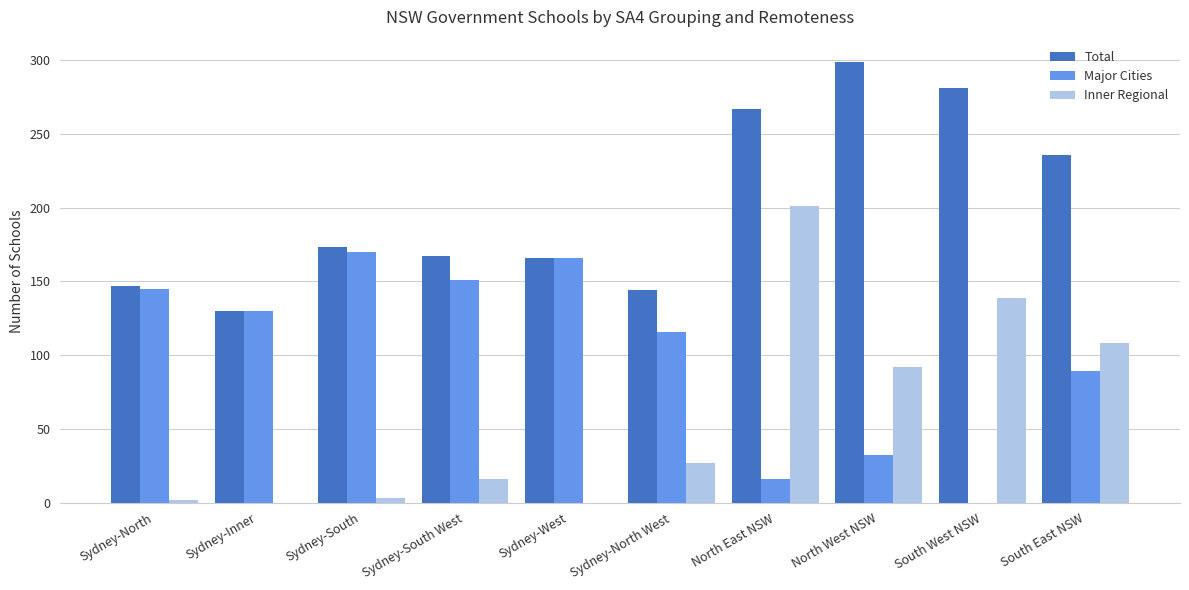

What is the approximate value of Major Cities at South East NSW?

89